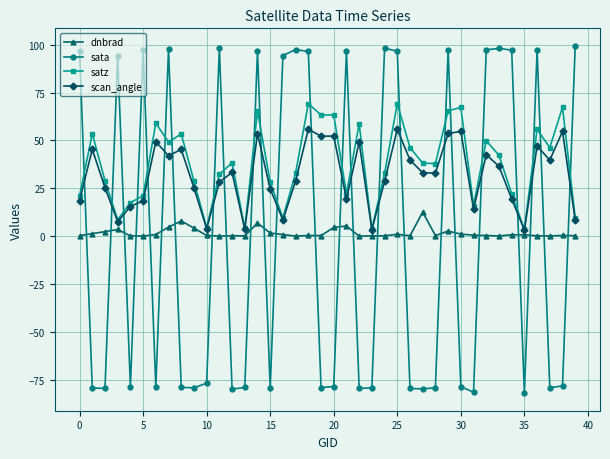

What is the maximum value for sata?

99.5